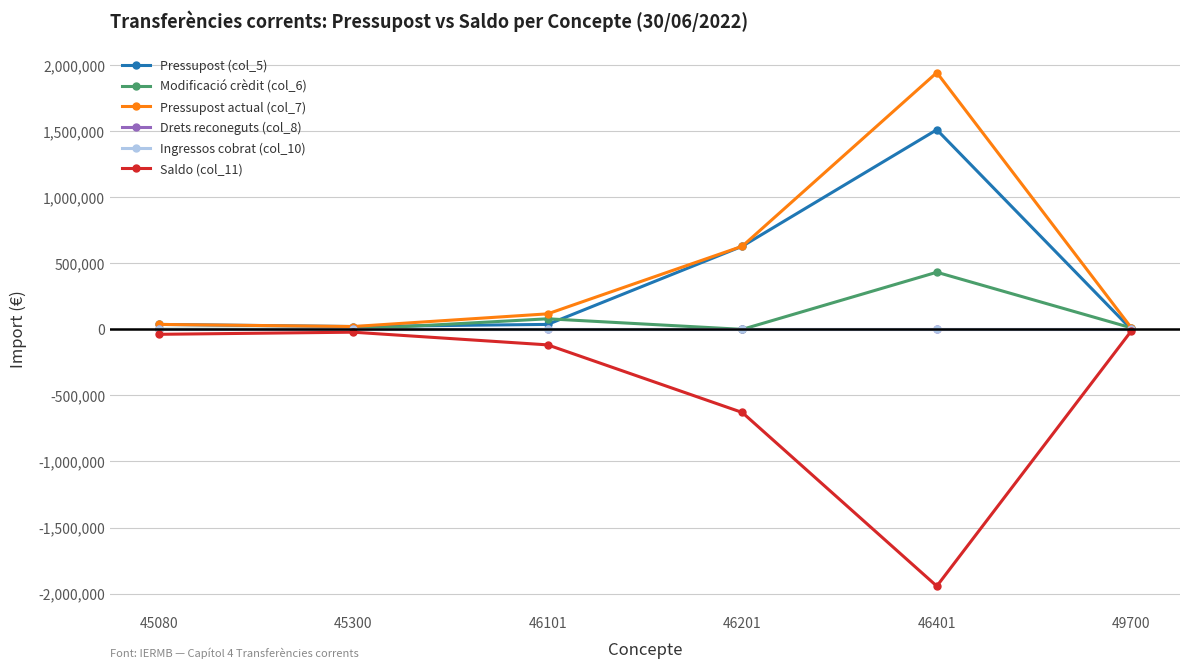

Is this an area chart (filled region under the line)?

No